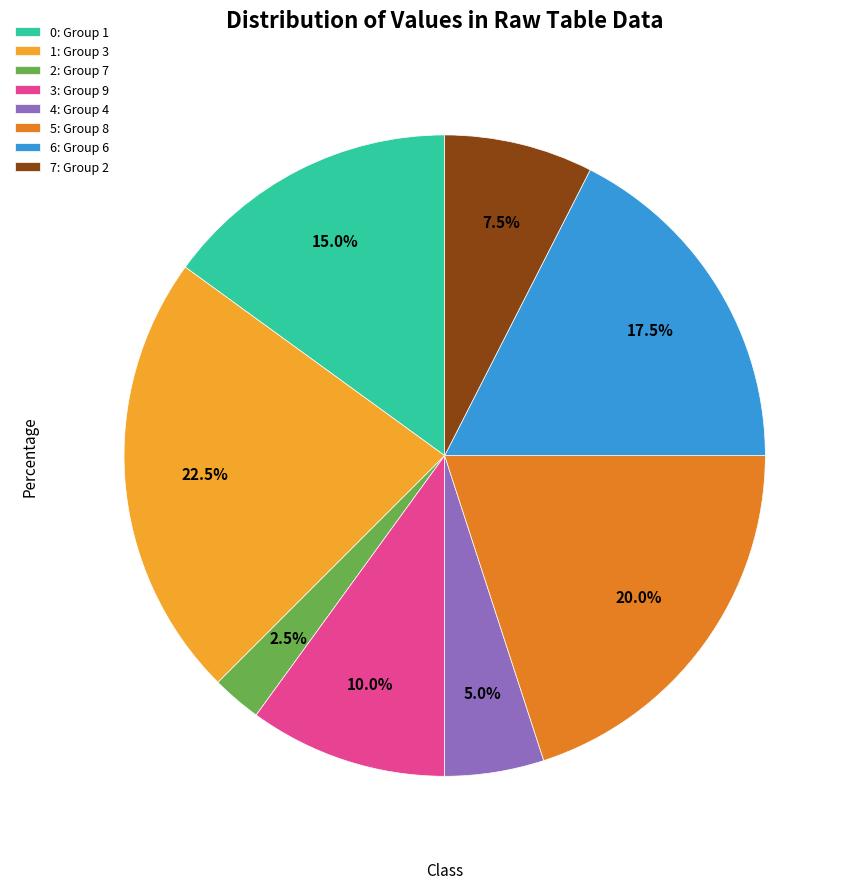

Count the number of slices in the pie.

8